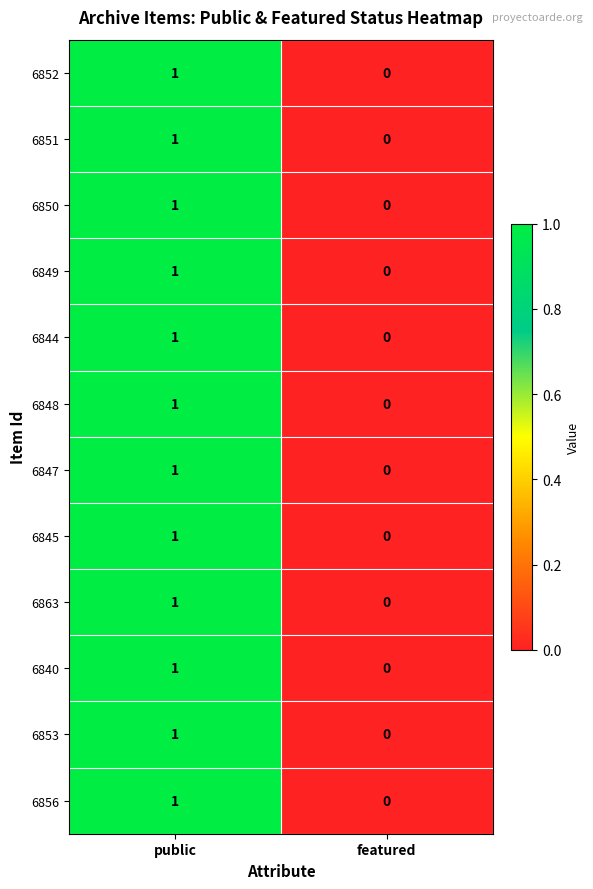

At which category is the sum across all series the highest?

public